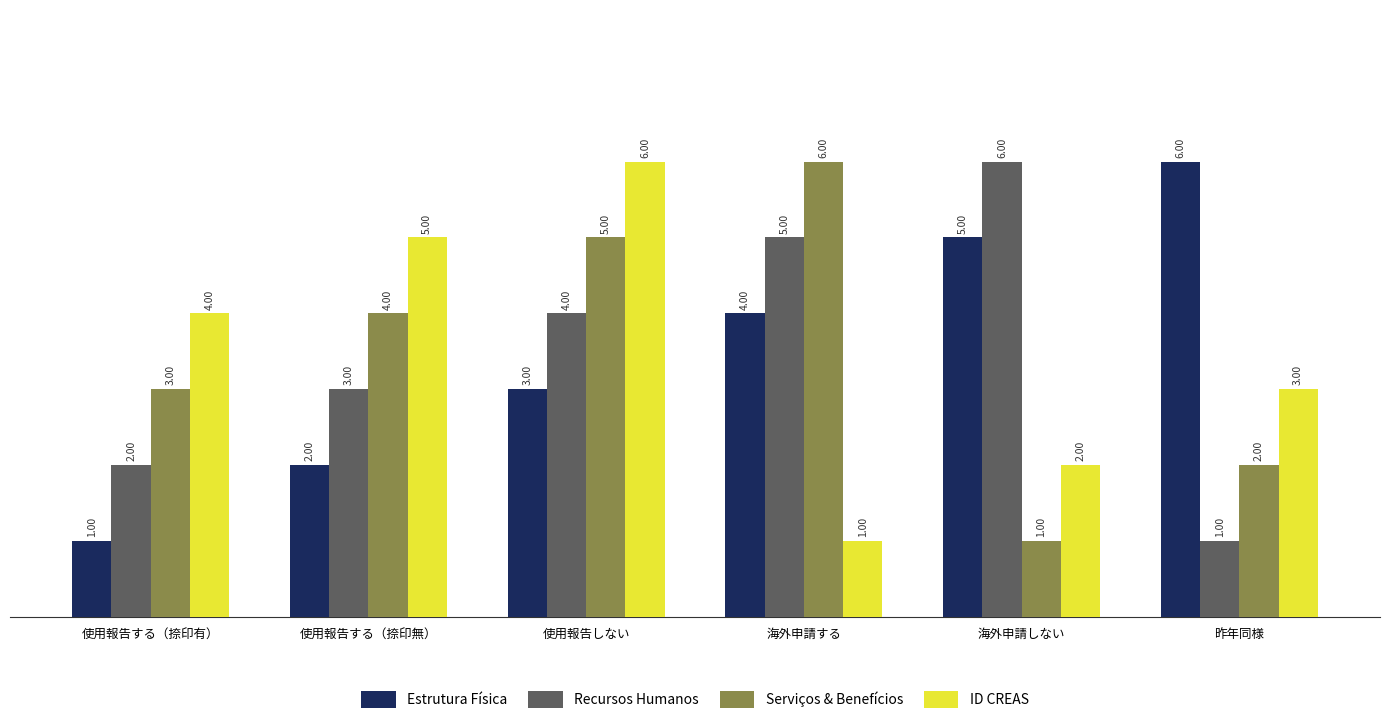

How many bars are there in total?

24